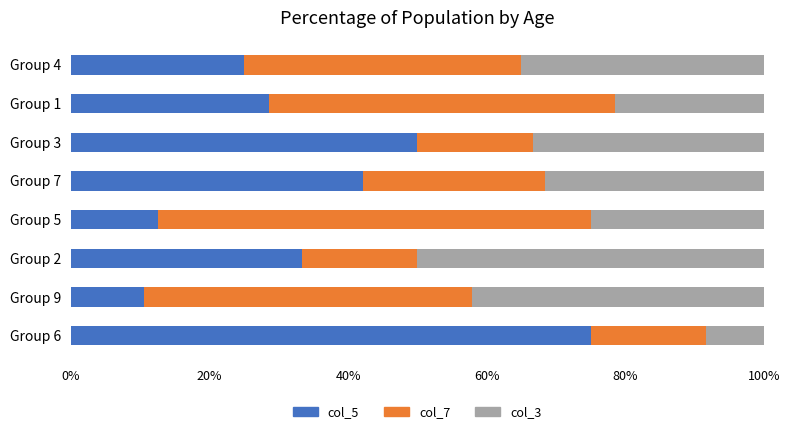

How many values in the col_5 series exceed 33?

4